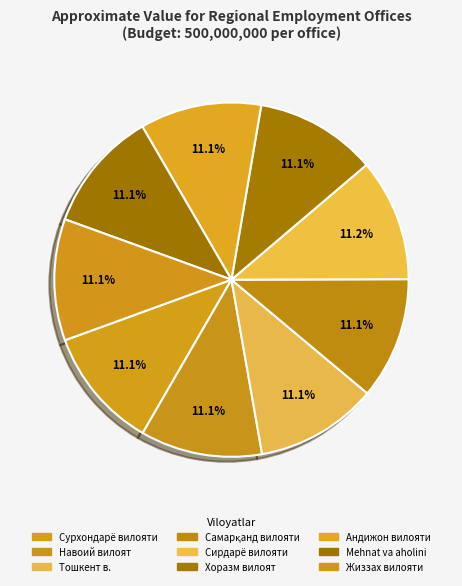

How many segments does this pie chart have?

9